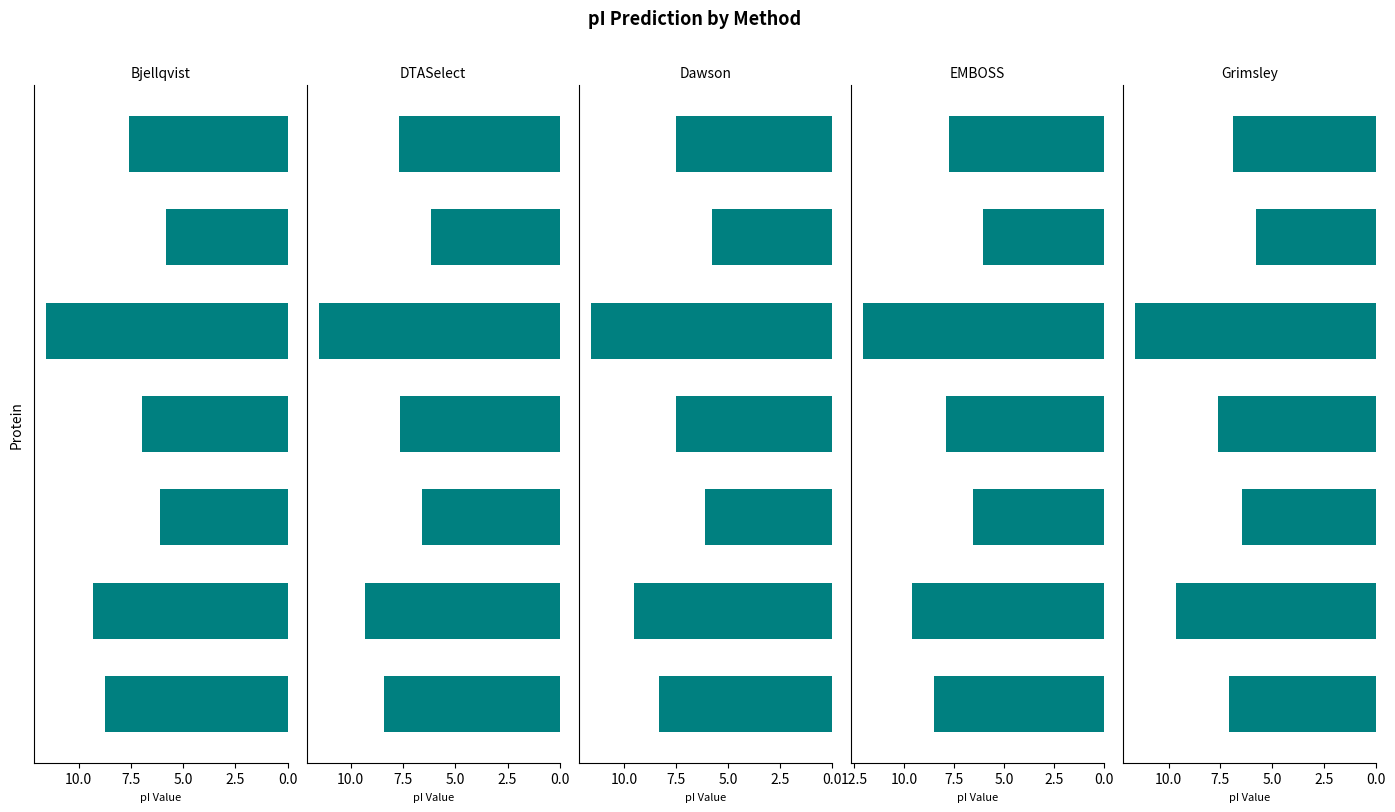

What is the sum of the Grimsley values at 5.0 and 12.5?

12.2